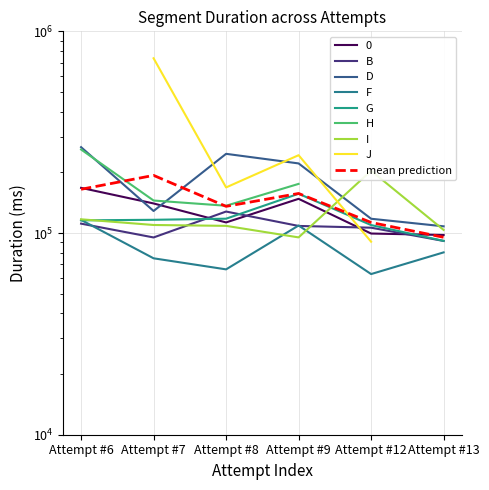

Is it true that F equals 39922 at Attempt #8?

False